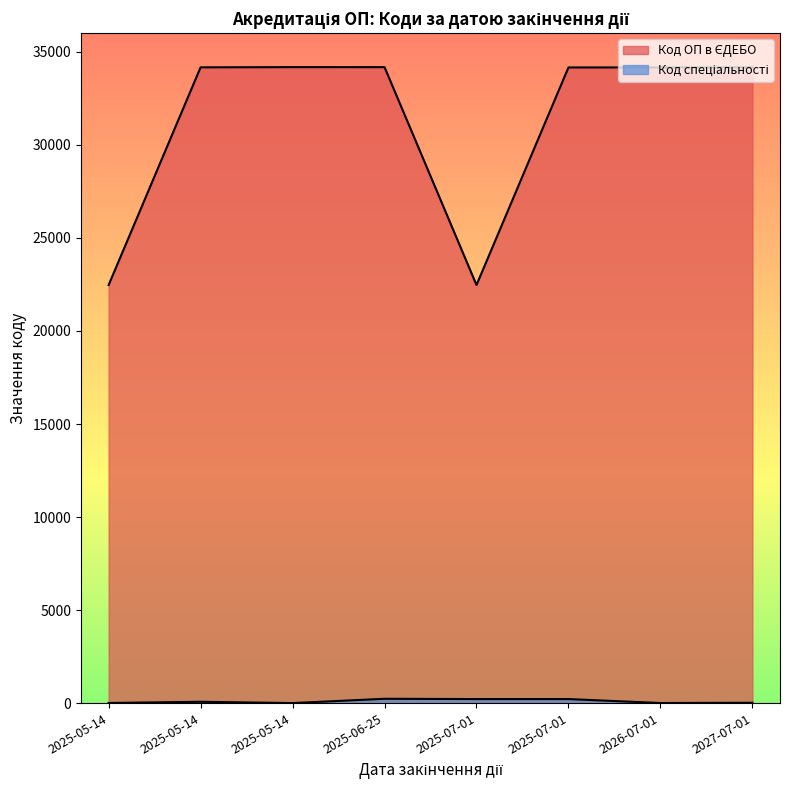

What is the maximum value shown in the chart?

34175